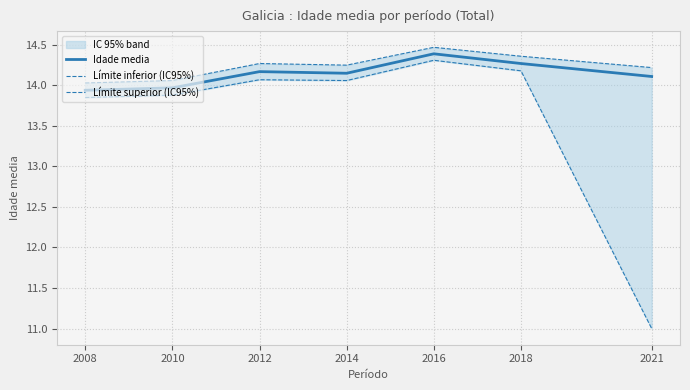

What is the value of the Límite inferior (IC95%) point at the 1st from the left?

13.8